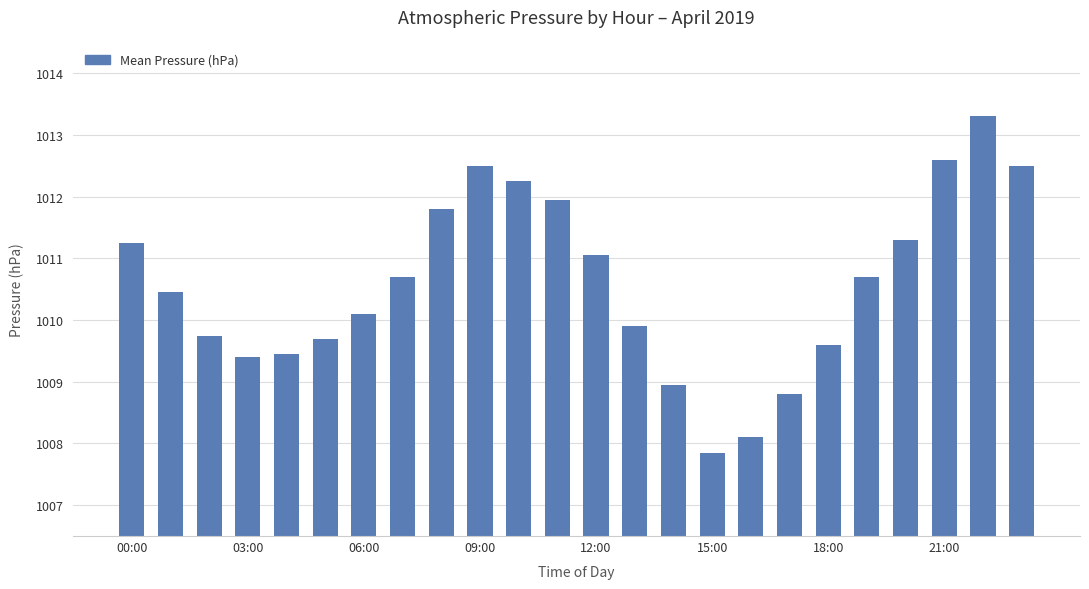

What is the difference between the maximum and second lowest values?

5.2